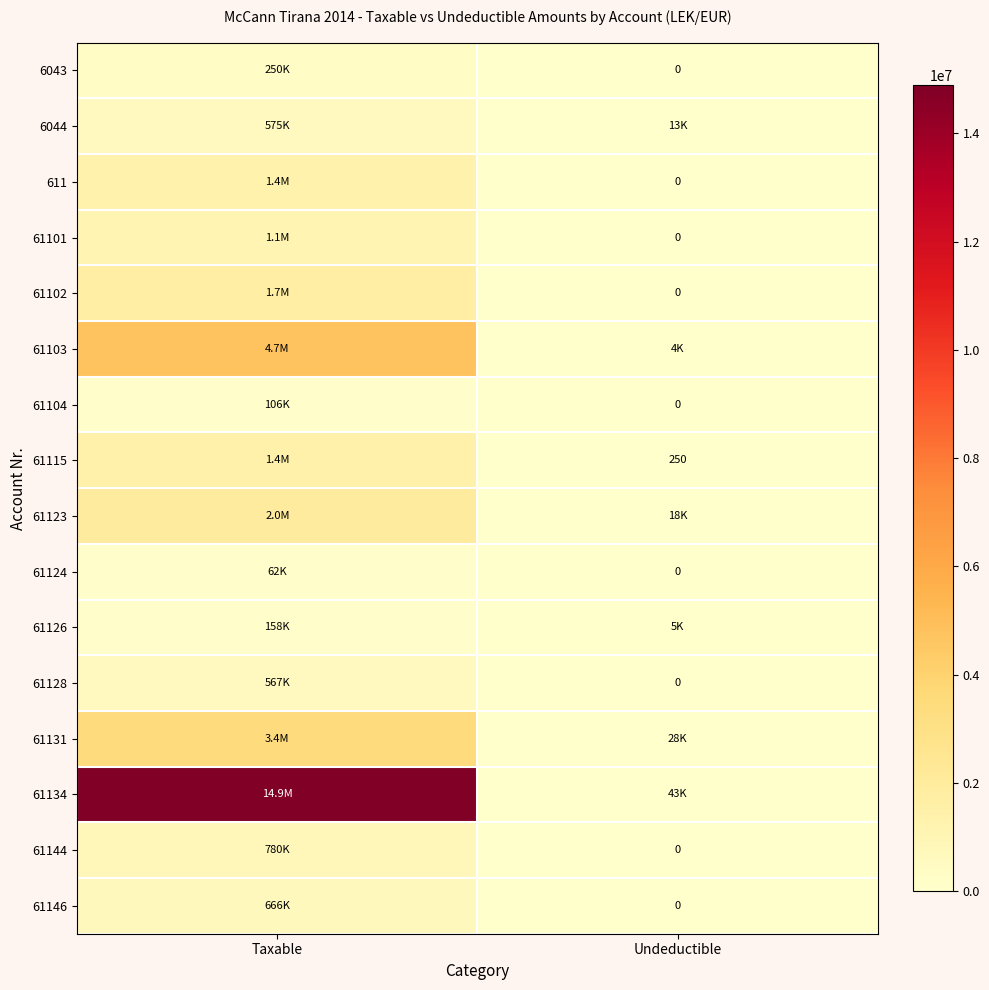

How many positive values does the 61128 series have?

1